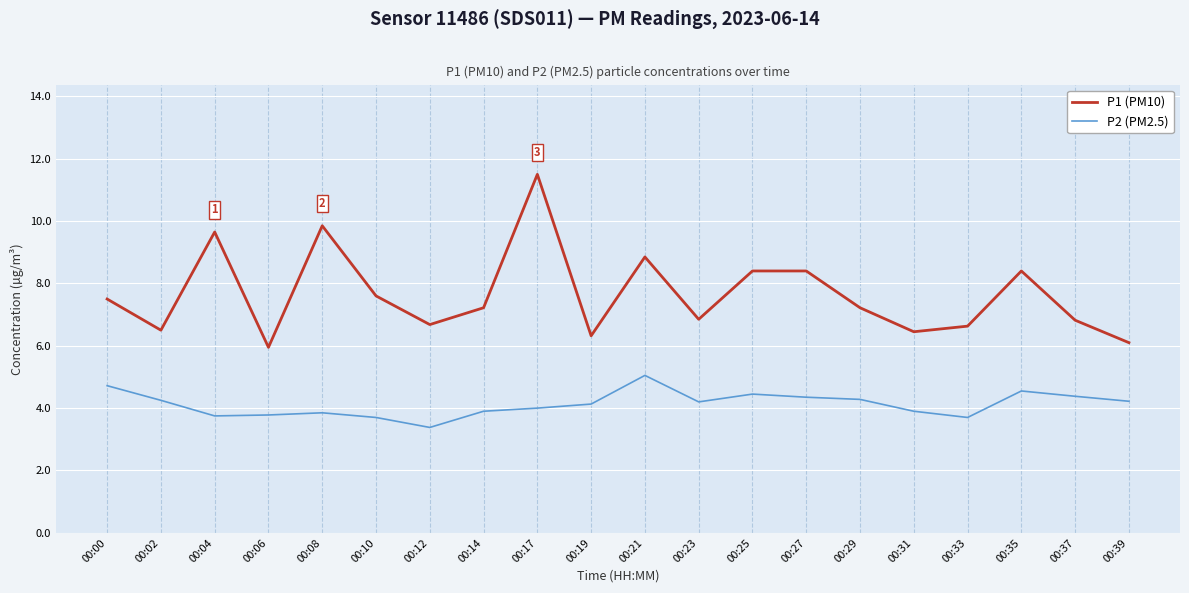

What are all the series names shown in the legend?

P1 (PM10), P2 (PM2.5)